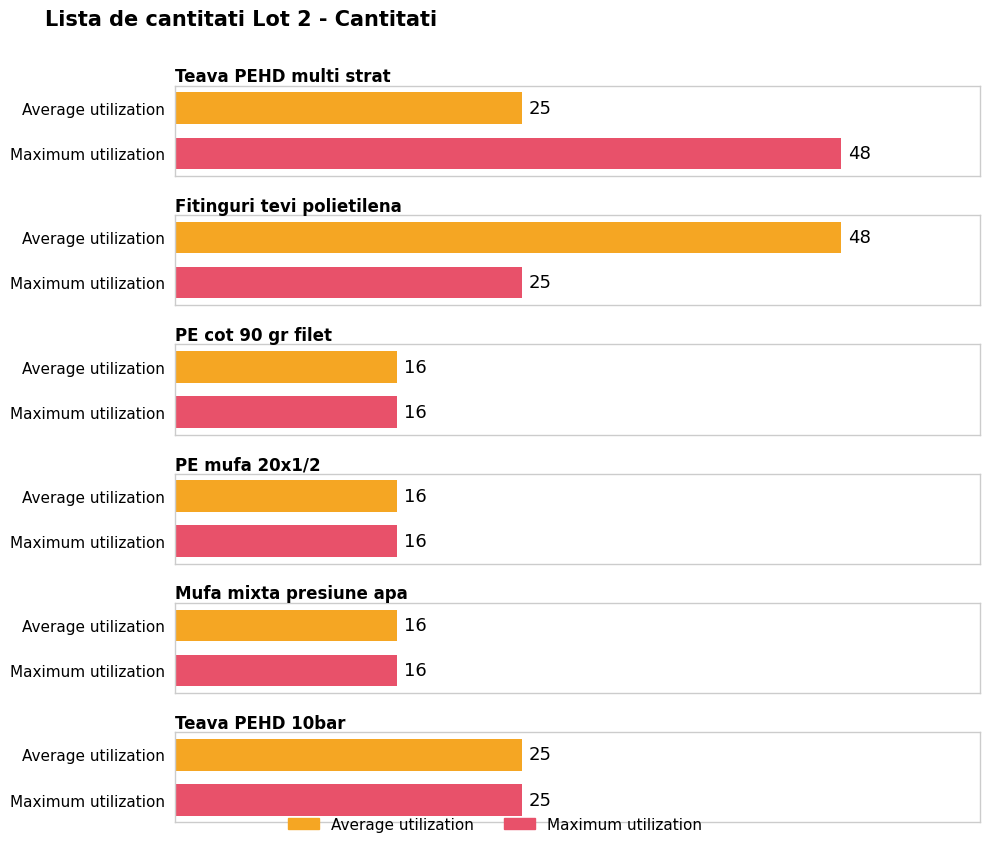

What is the maximum value for Average utilization?

48